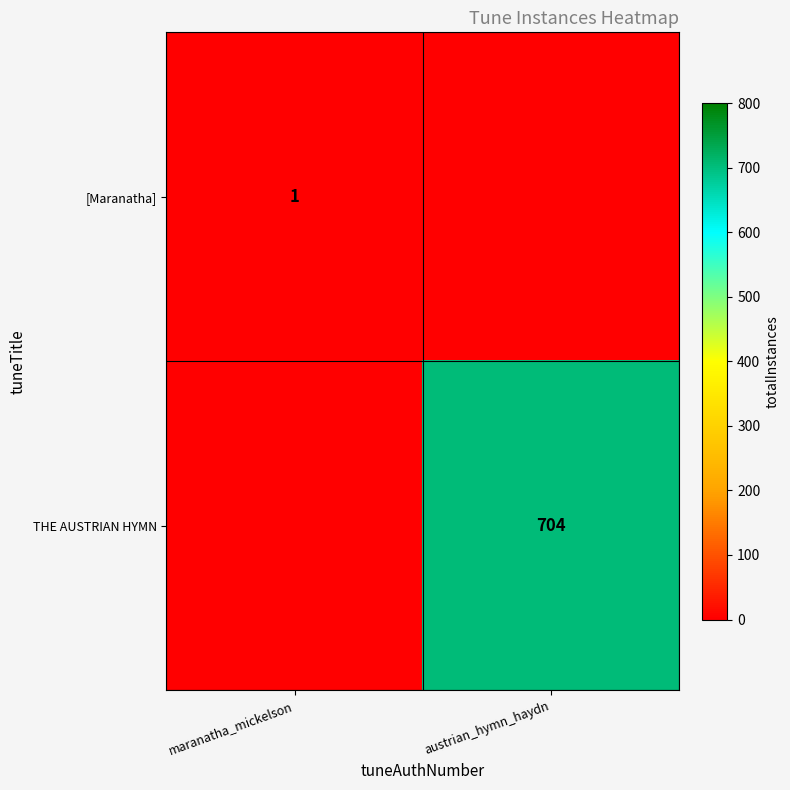

The THE AUSTRIAN HYMN series shows 1249 at austrian_hymn_haydn. True or false?

False